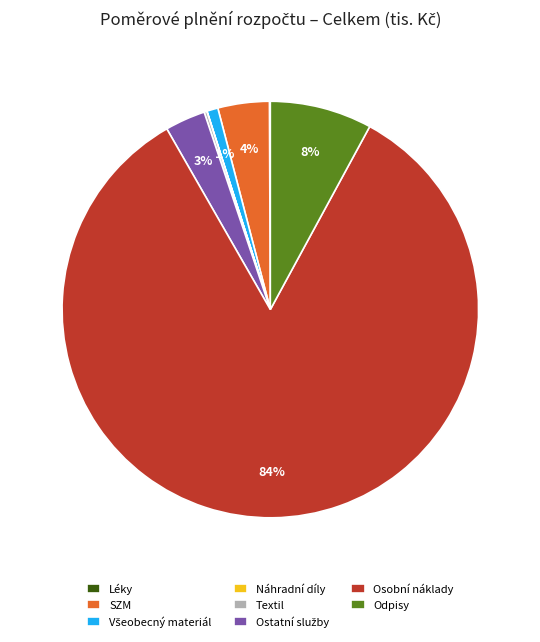

The Odpisy slice represents 13% of the pie. True or false?

False